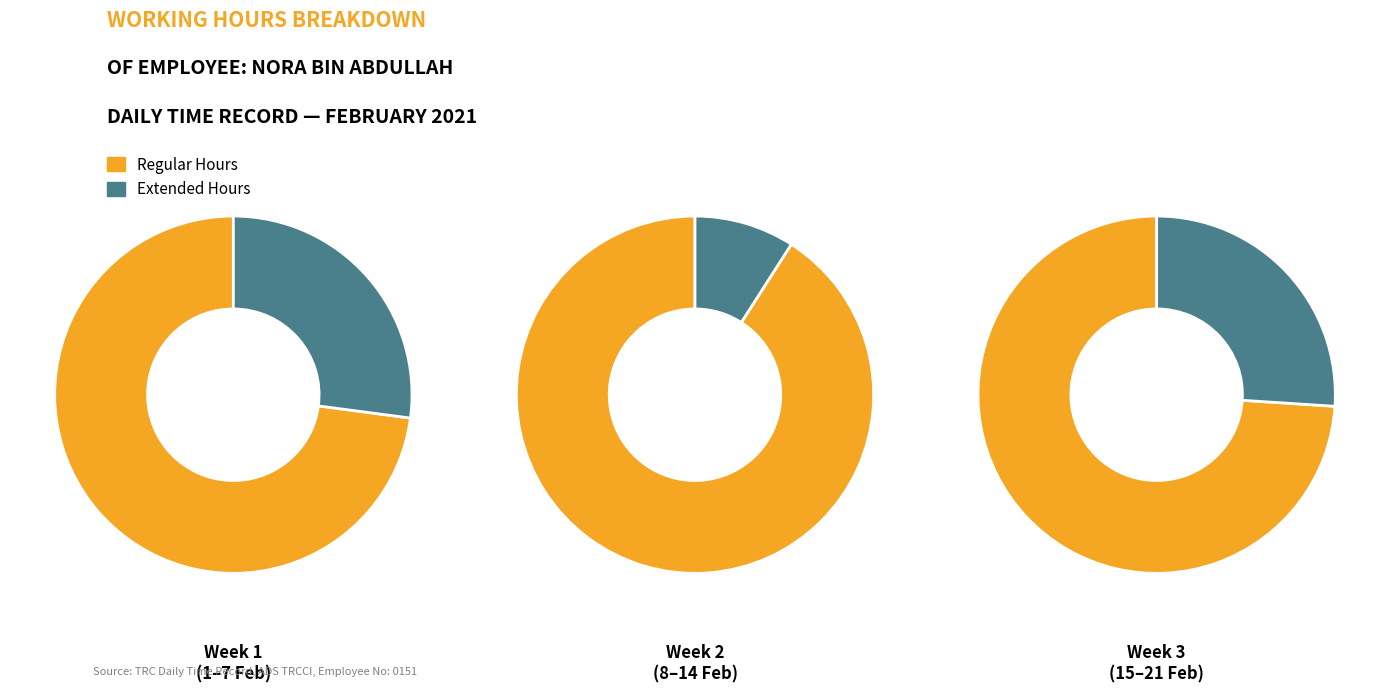

Is it true that Mon is 6% of the pie?

False